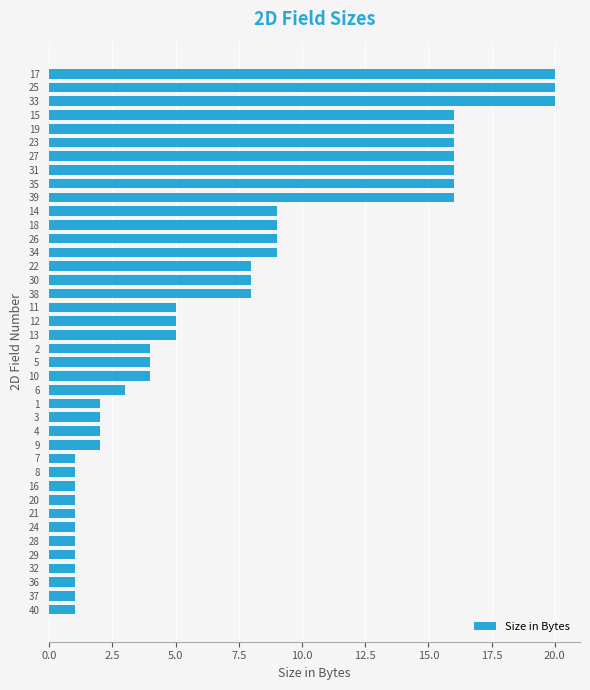

What is the difference between the maximum and second lowest values?

19